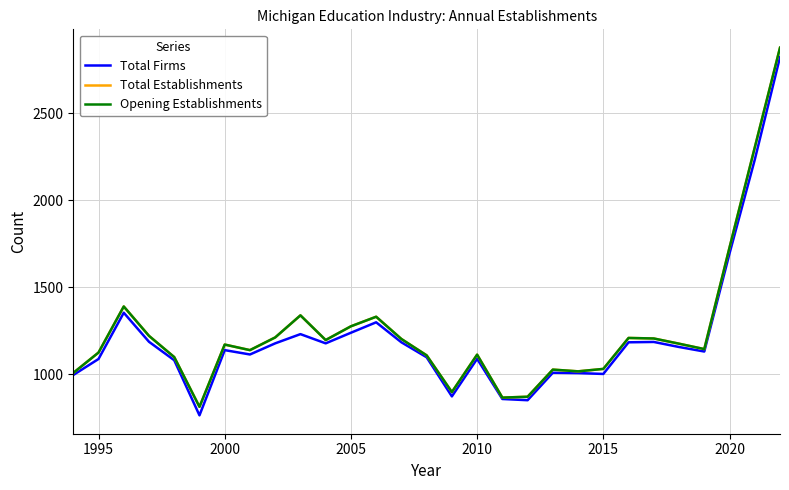

What is the value of the Opening Establishments point at the 3rd from the left?

1390